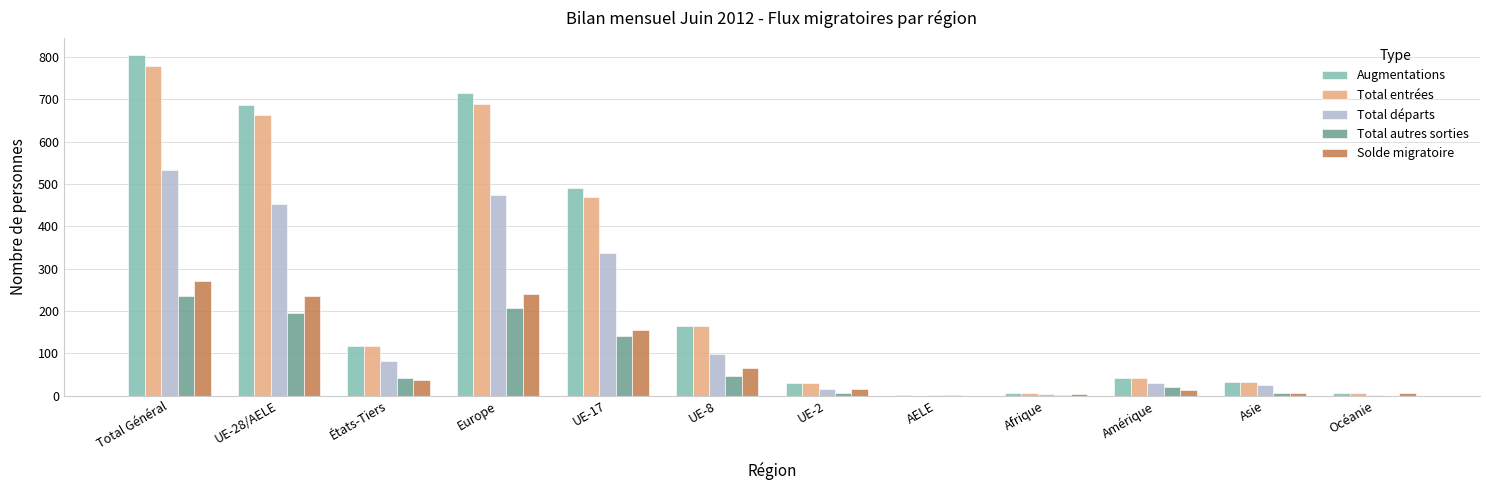

Is the value of Total entrées at AELE greater than the value of Augmentations at UE-17?

No